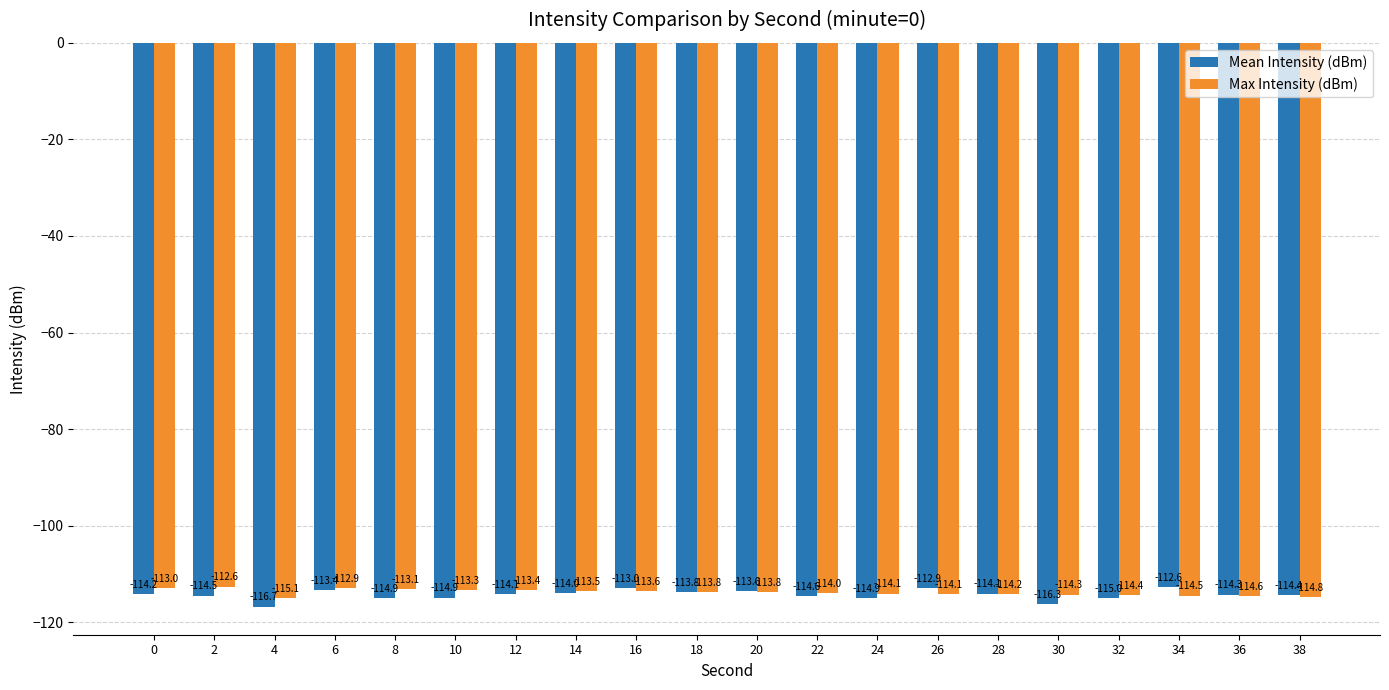

Between 22 and 34, which series saw the biggest shift?

Mean Intensity (dBm)